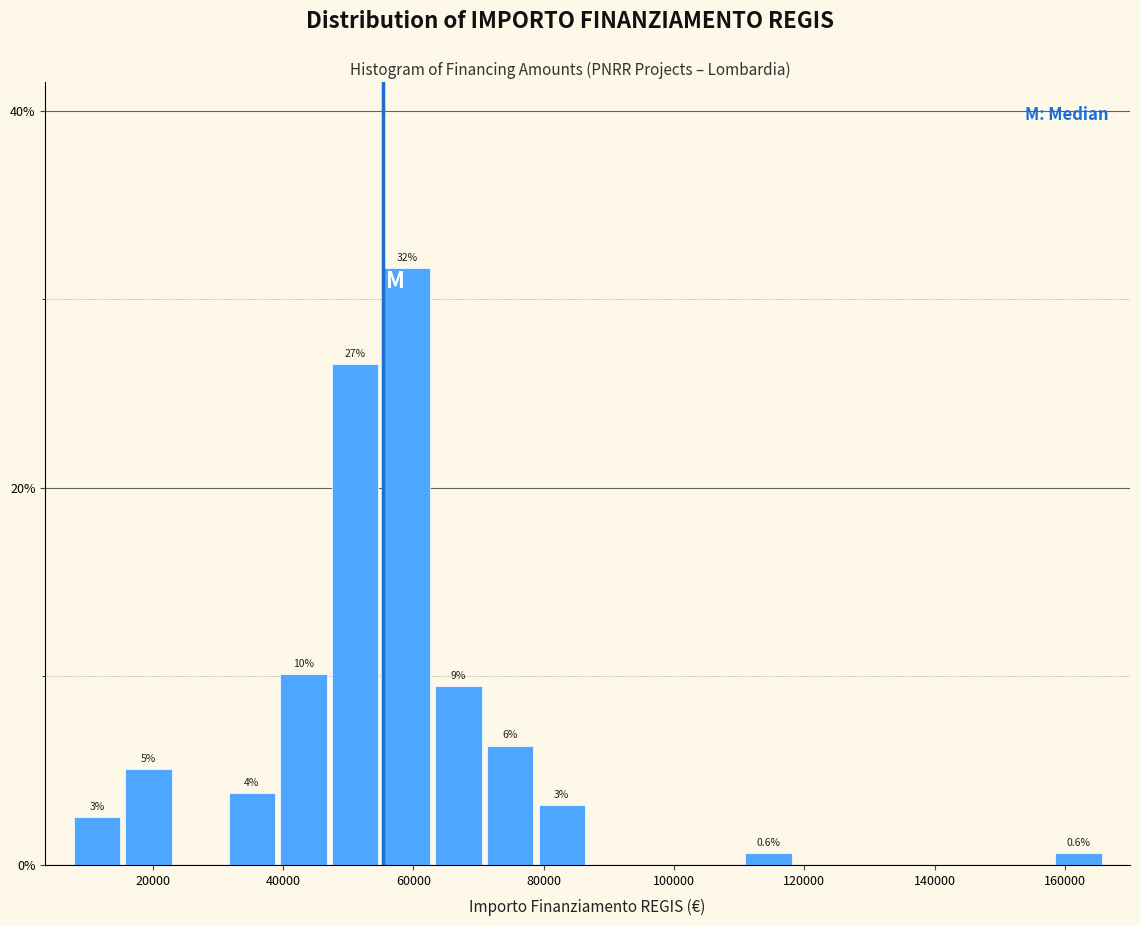

Read against the x-axis, roughly where is the centre of the tallest bar?

60000